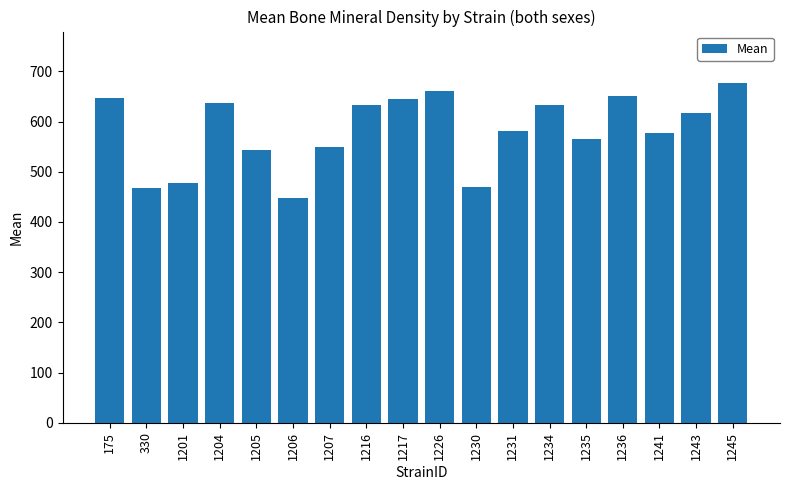

What is the difference between the values at 1236 and 1243?

35.2